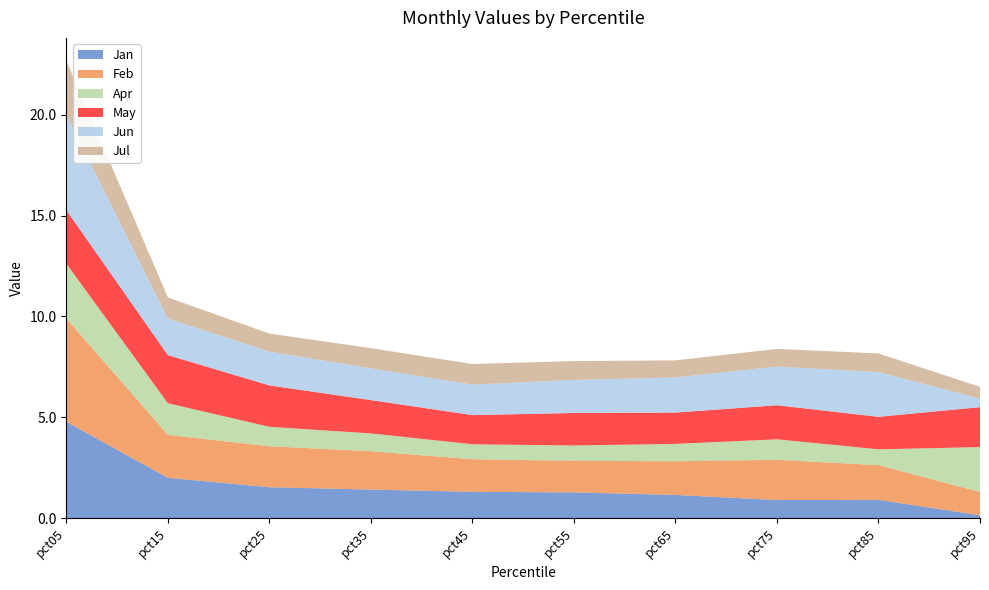

Reading left to right, transcribe all the data shown in this chart.

Jan: pct05=4.8	pct15=2.0	pct25=1.5	pct35=1.4	pct45=1.3	pct55=1.3	pct65=1.2	pct75=0.9	pct85=0.9	pct95=0.1
Feb: pct05=5.1	pct15=2.1	pct25=2.0	pct35=1.9	pct45=1.6	pct55=1.6	pct65=1.7	pct75=2.0	pct85=1.7	pct95=1.2
Apr: pct05=2.7	pct15=1.6	pct25=1.0	pct35=0.9	pct45=0.7	pct55=0.8	pct65=0.9	pct75=1.0	pct85=0.8	pct95=2.2
May: pct05=2.7	pct15=2.4	pct25=2.1	pct35=1.7	pct45=1.4	pct55=1.6	pct65=1.6	pct75=1.7	pct85=1.6	pct95=2.0
Jun: pct05=4.7	pct15=1.8	pct25=1.7	pct35=1.6	pct45=1.5	pct55=1.6	pct65=1.7	pct75=1.9	pct85=2.2	pct95=0.4
Jul: pct05=2.7	pct15=1.1	pct25=0.9	pct35=1.0	pct45=1.0	pct55=0.9	pct65=0.8	pct75=0.9	pct85=0.9	pct95=0.6